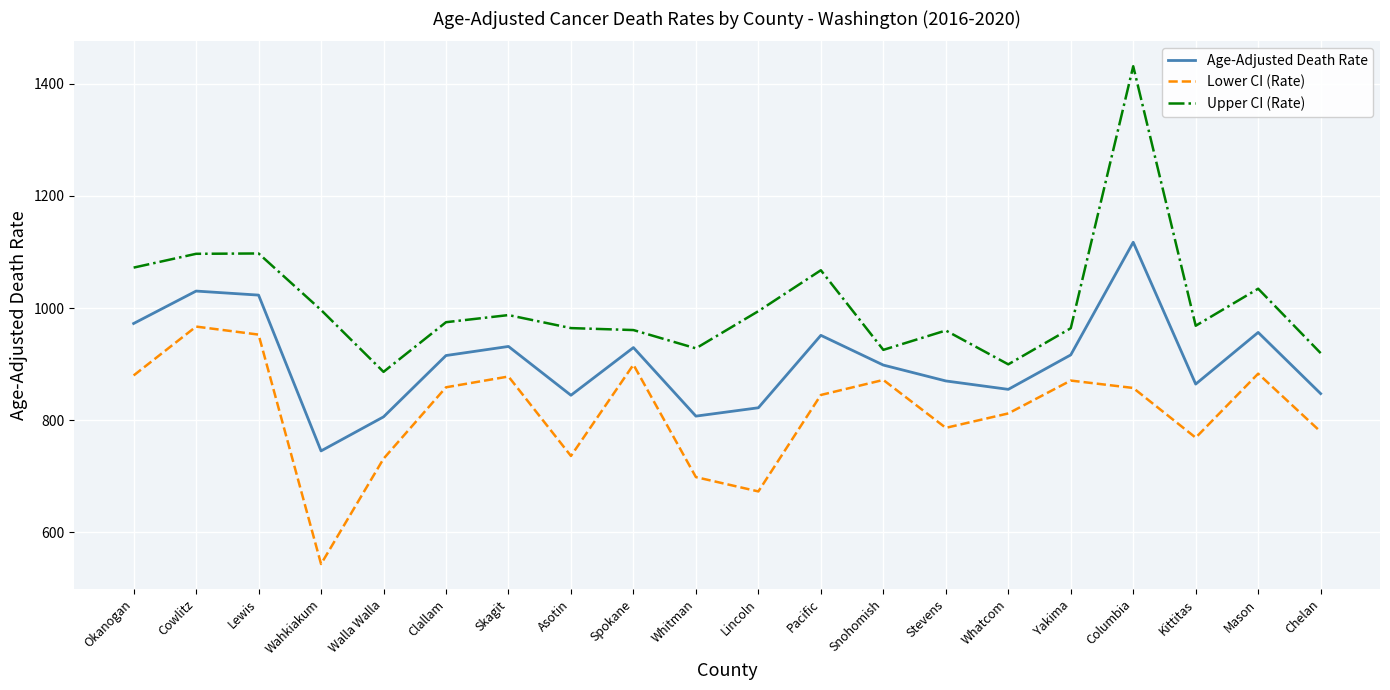

Which series has the largest range (max minus min)?

Upper CI (Rate)